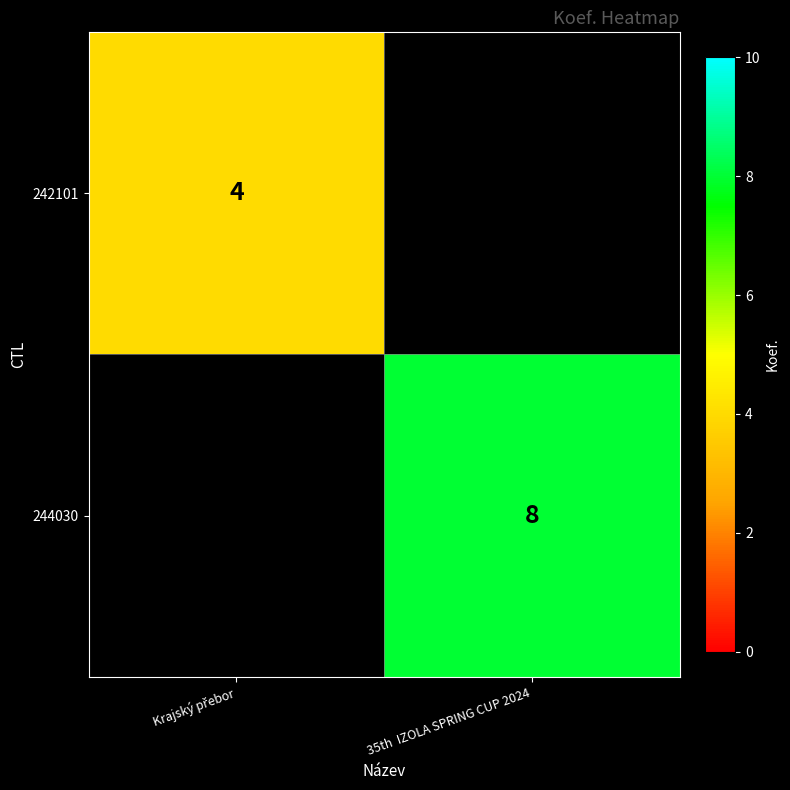

Is it true that 244030 equals 2 at 35th  IZOLA SPRING CUP 2024?

False